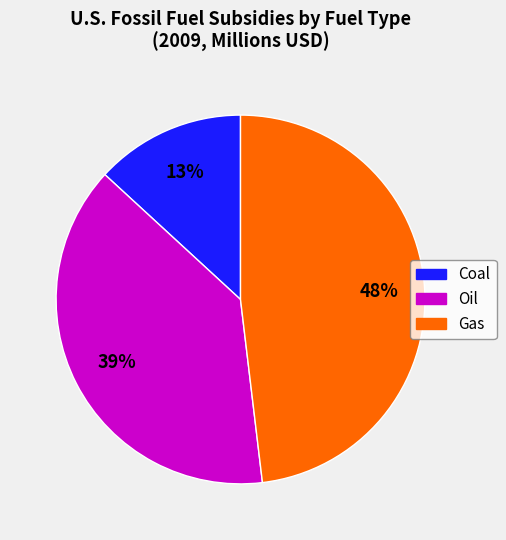

How many slices are in this pie chart?

3